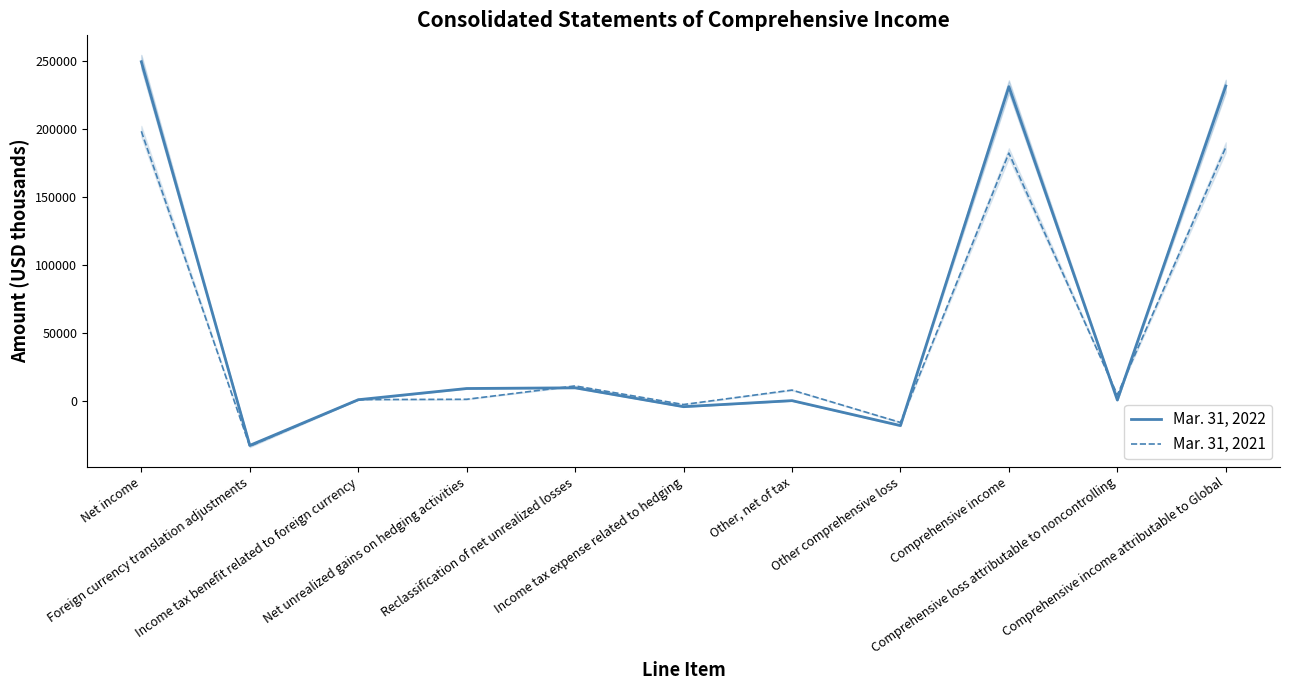

How many lines are shown in the chart?

2